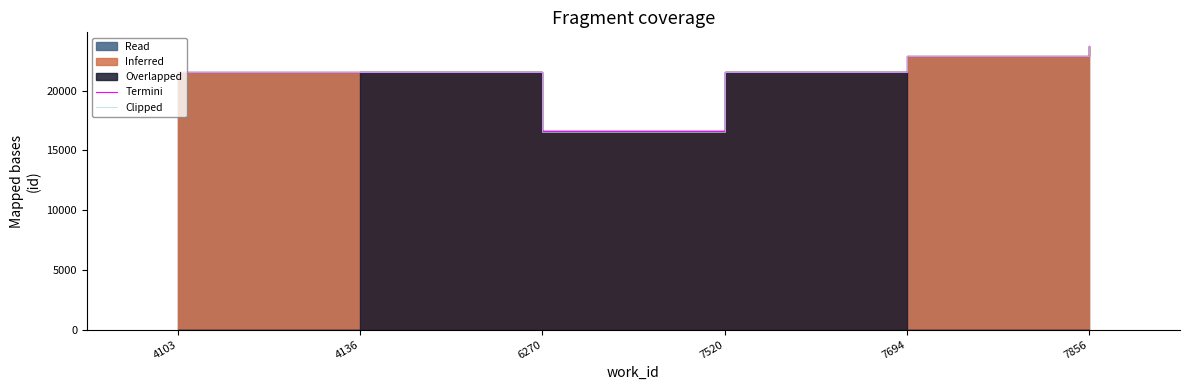

What is the average value of the Clipped series?

21322